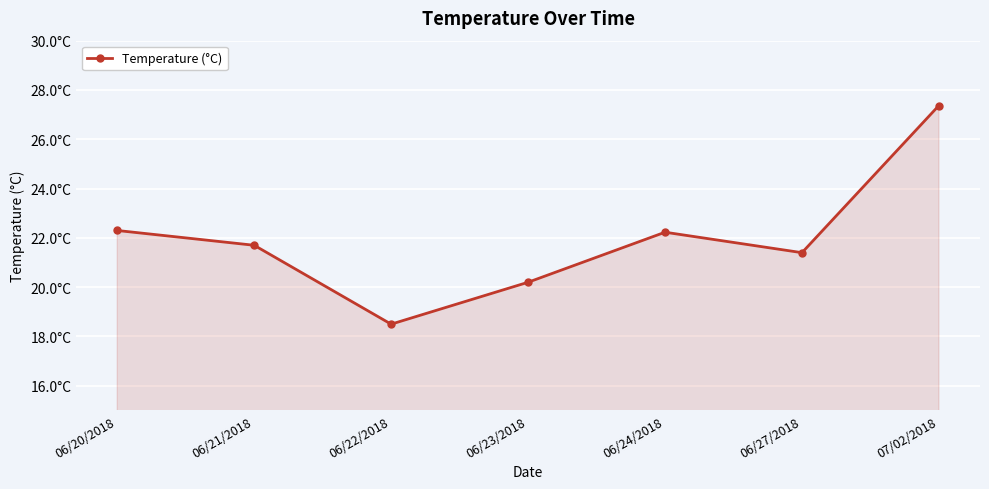

List the labels in order of value, smallest first.

06/22/2018, 06/23/2018, 06/27/2018, 06/21/2018, 06/24/2018, 06/20/2018, 07/02/2018